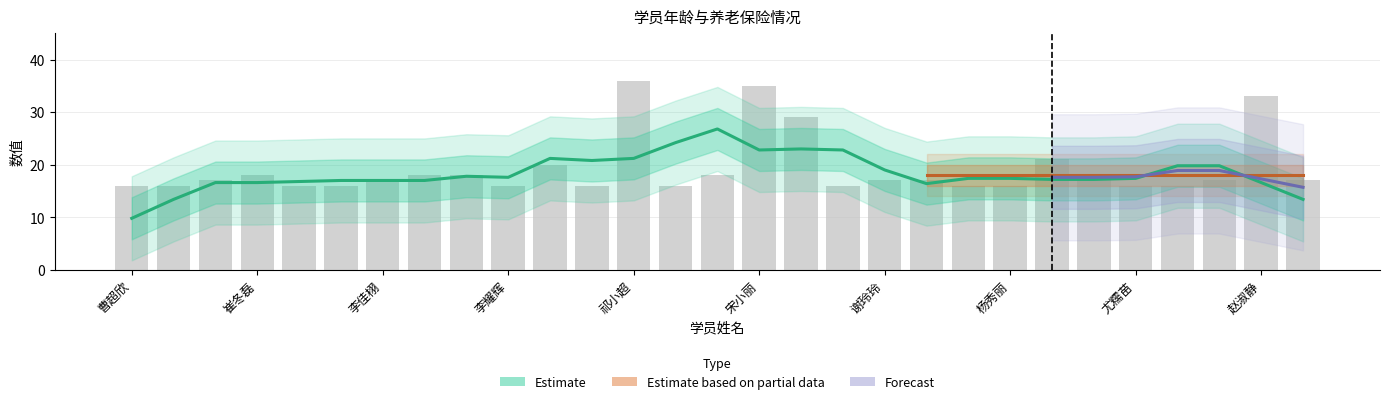

What is the ratio of the value at 尤糯苗 to the value at 曹超欣?

1.0